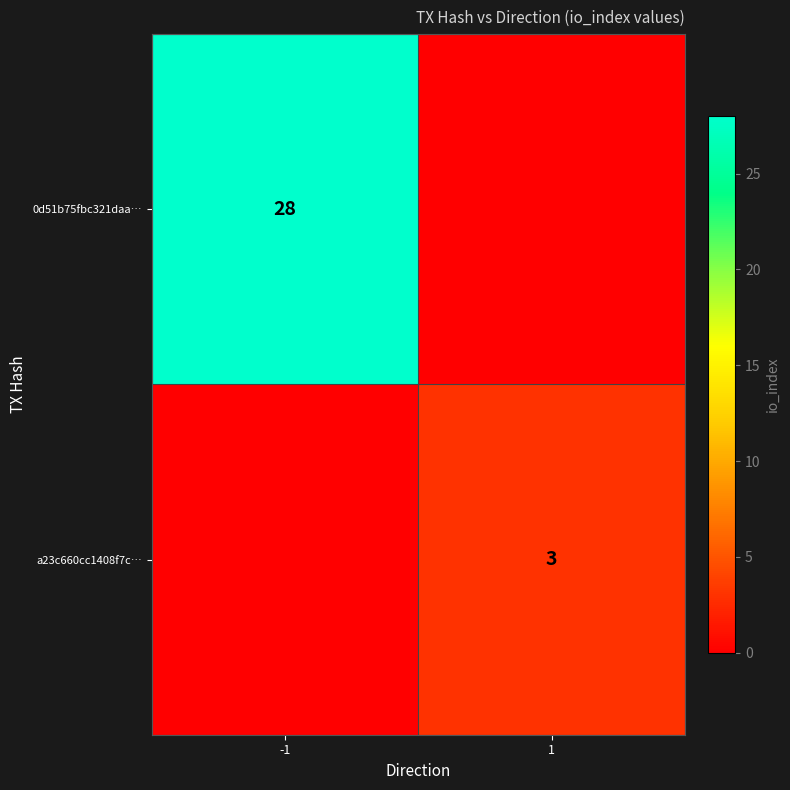

Is it true that 0d51b75fbc321daa… equals 8 at -1?

False